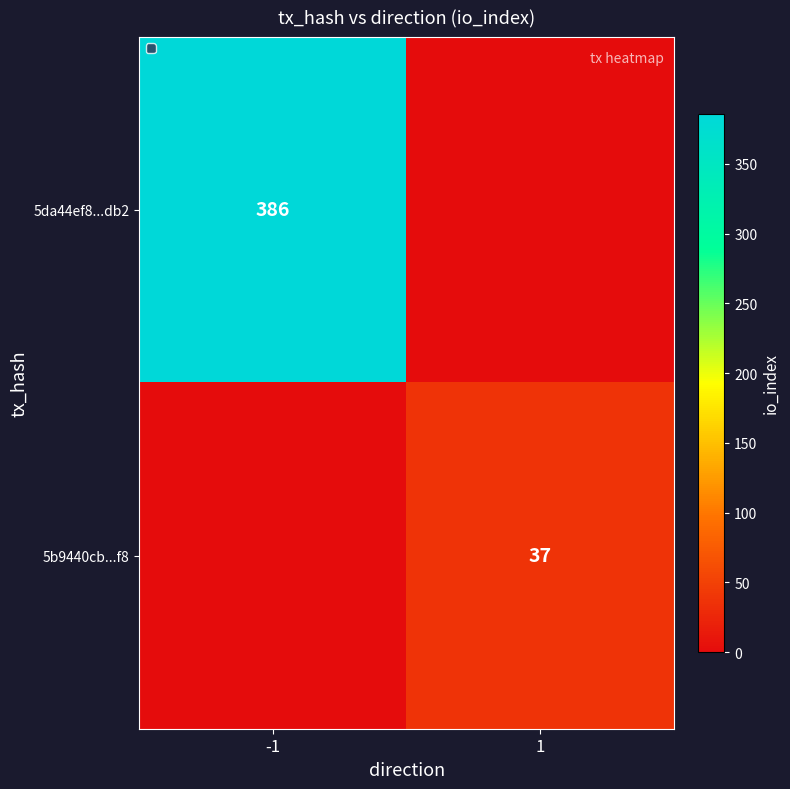

Is the value of 5da44ef8...db2 at -1 greater than the value of 5b9440cb...f8 at 1?

Yes